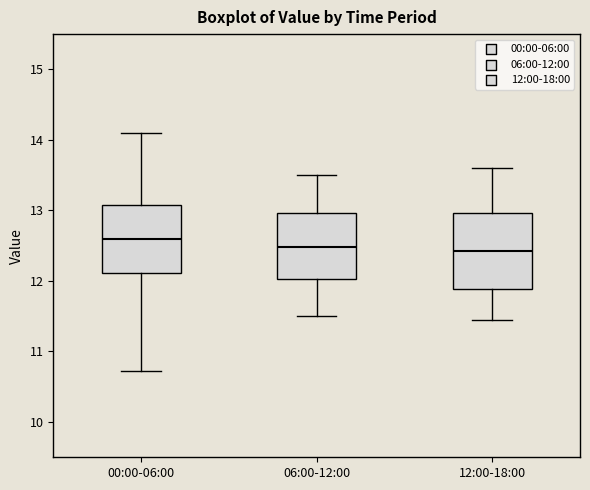

Where does the upper whisker of the box for 12:00-18:00 end on the y-axis? The values are not printed on the chart, so give them approximately, as read against the axis.

13.6